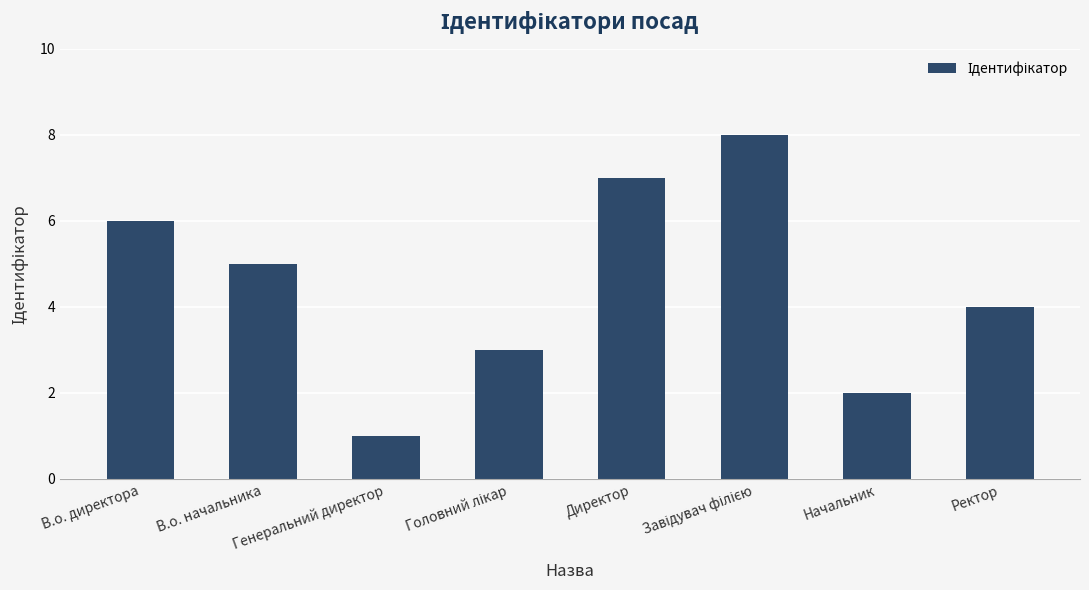

What is the value of the 6th bar from the left?

8